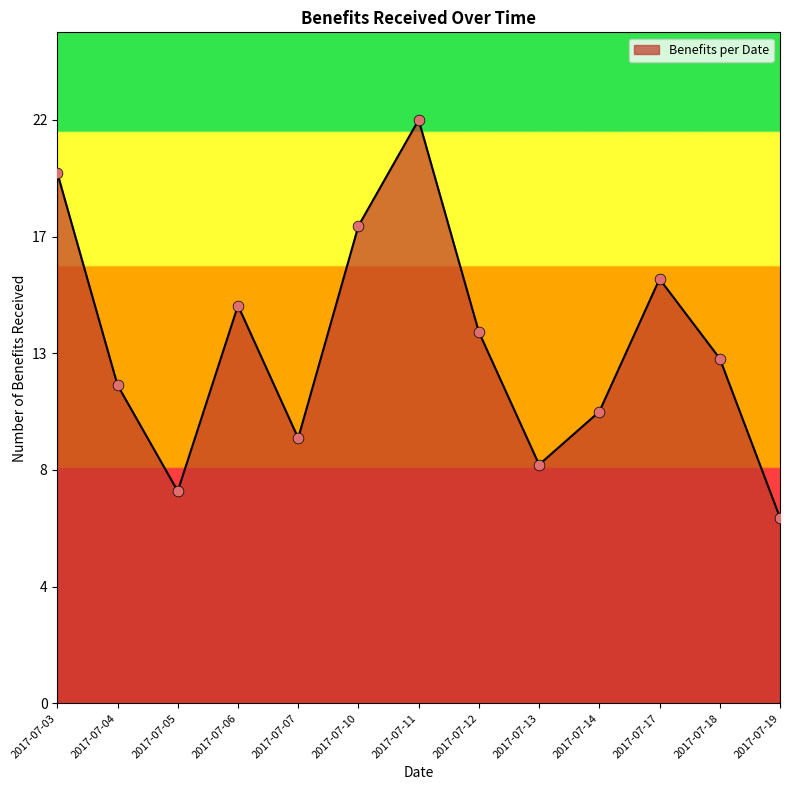

What is the change in value from 2017-07-05 to 2017-07-19?

-1